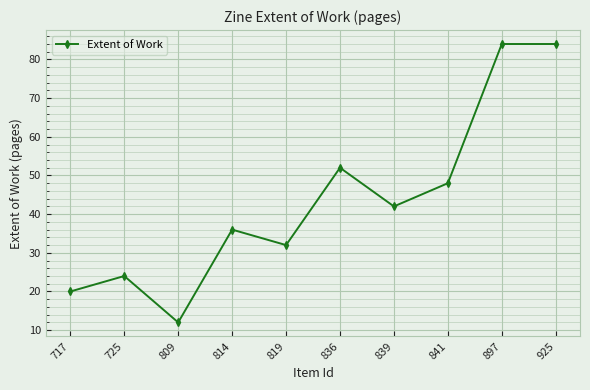

The chart shows a value of 84 at 925. True or false?

True